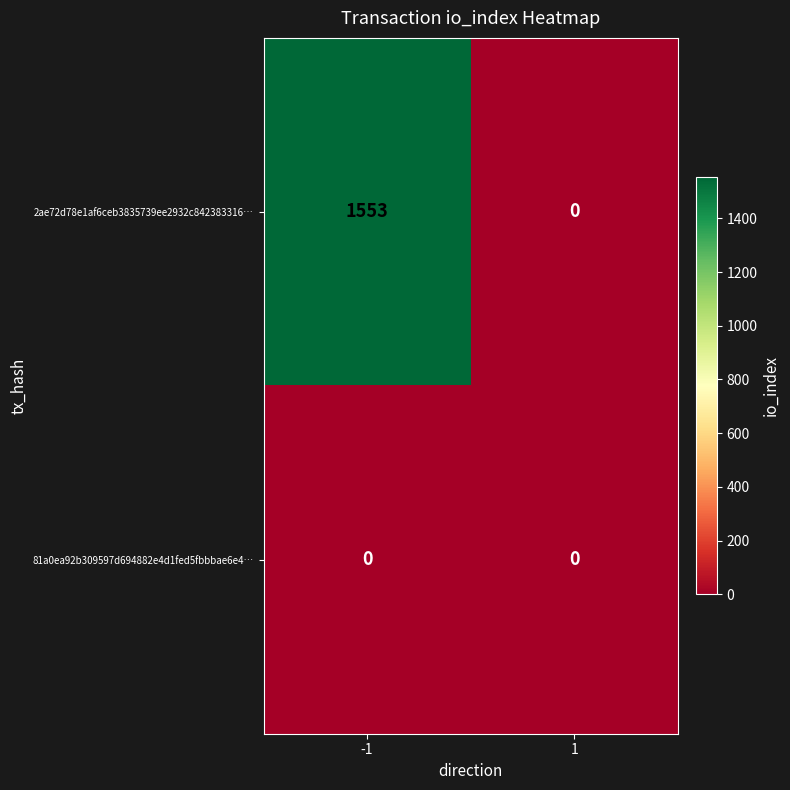

Reading left to right, extract all data points from this chart.

2ae72d78e1af6ceb3835739ee2932c842383316…: 1553	0
81a0ea92b309597d694882e4d1fed5fbbbae6e4…: 0	0